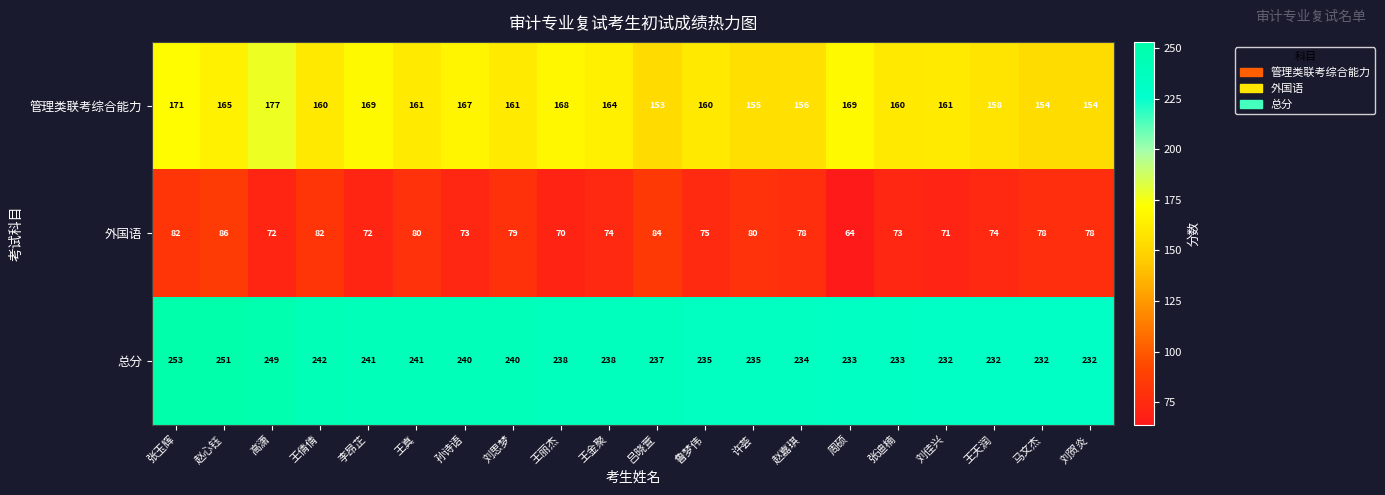

Is it true that 管理类联考综合能力 equals 90 at 赵心钰?

False